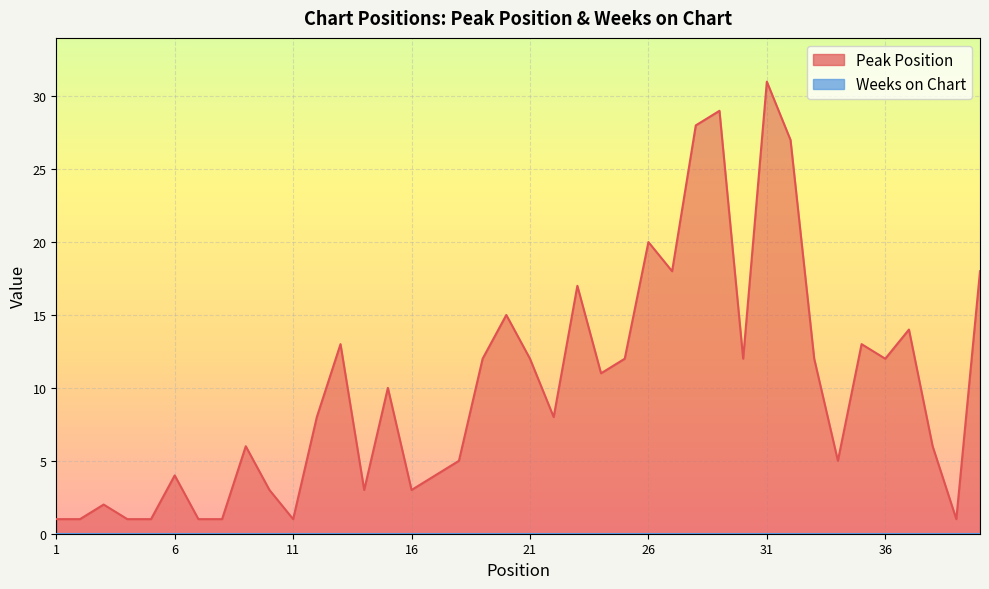

Reading left to right, list all the values displayed in this chart.

1=1	2=1	3=2	4=1	5=1	6=4	7=1	8=1	9=6	10=3	11=1	12=8	13=13	14=3	15=10	16=3	17=4	18=5	19=12	20=15	21=12	22=8	23=17	24=11	25=12	26=20	27=18	28=28	29=29	30=12	31=31	32=27	33=12	34=5	35=13	36=12	37=14	38=6	39=1	40=18